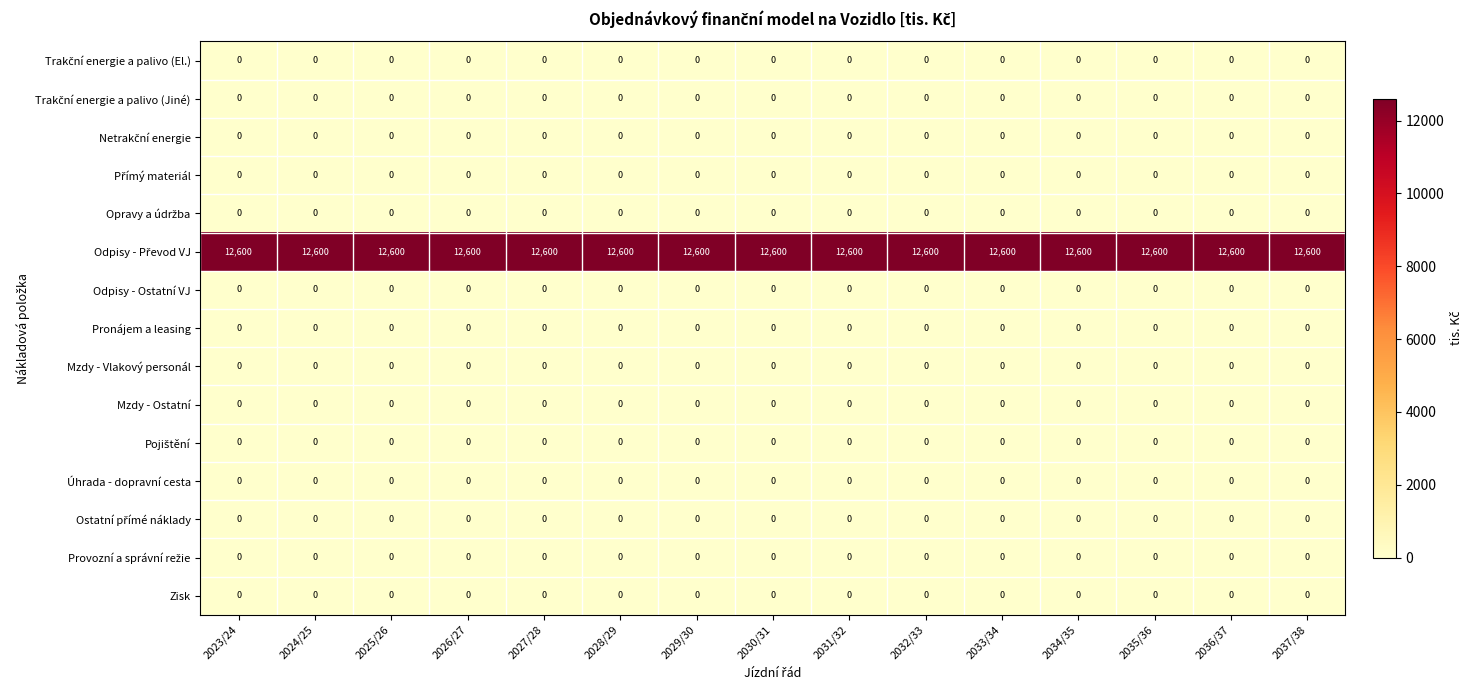

What is the spread (max minus min) of values at 2026/27?

12600